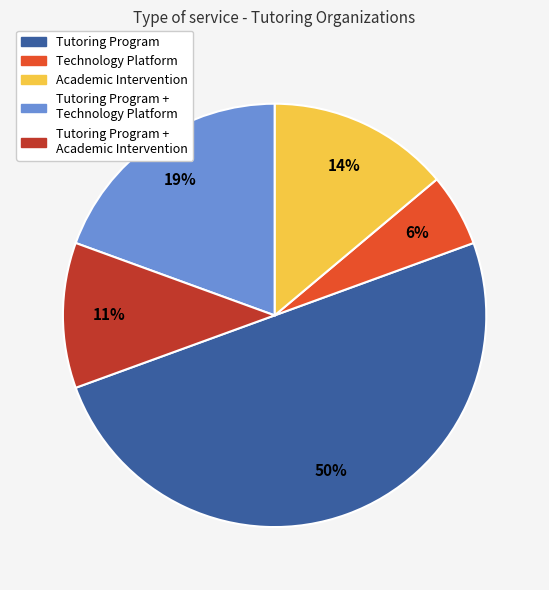

To the nearest percent, what is the average slice percentage?

20%